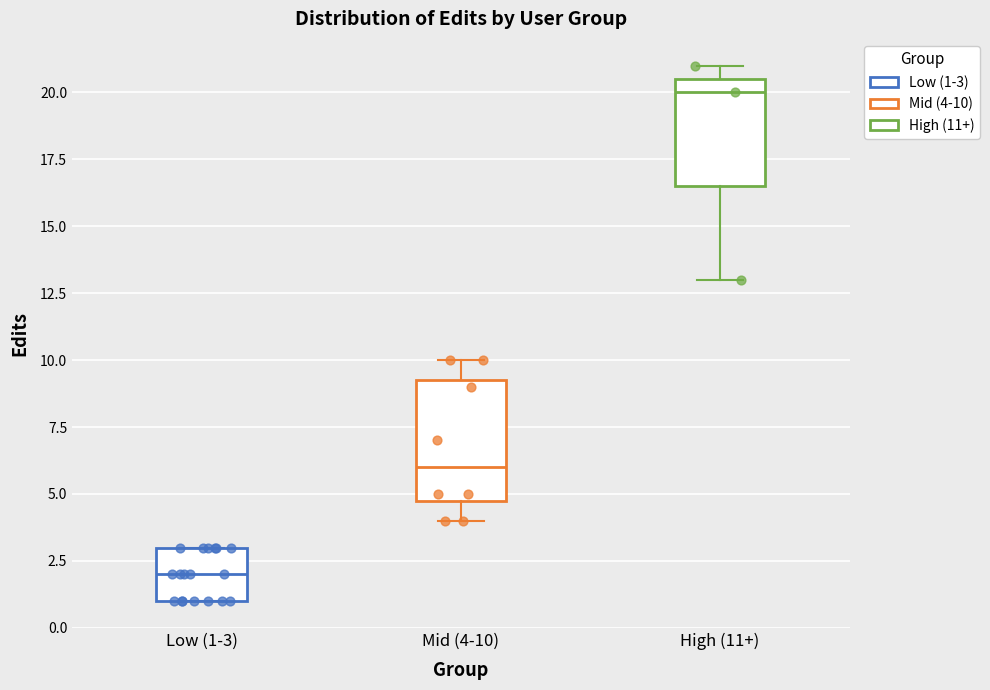

Where does the lower whisker of the box for High (11+) end on the y-axis? The values are not printed on the chart, so give them approximately, as read against the axis.

13.0